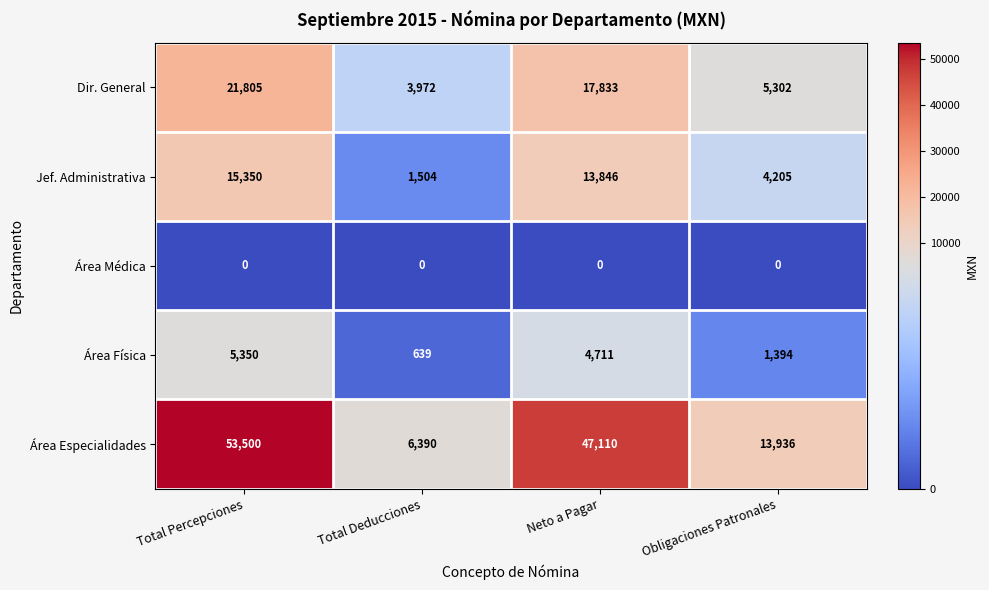

Reading left to right, list all the values displayed in this chart.

Dir. General: 21805	3972	17833	5302
Jef. Administrativa: 15350	1504	13846	4205
Área Médica: 0	0	0	0
Área Física: 5350	639	4711	1394
Área Especialidades: 53500	6390	47110	13936